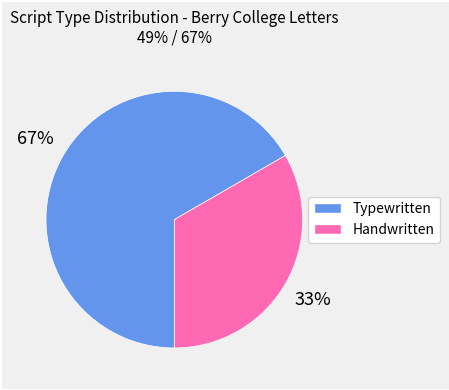

Does any single category account for the majority?

Yes